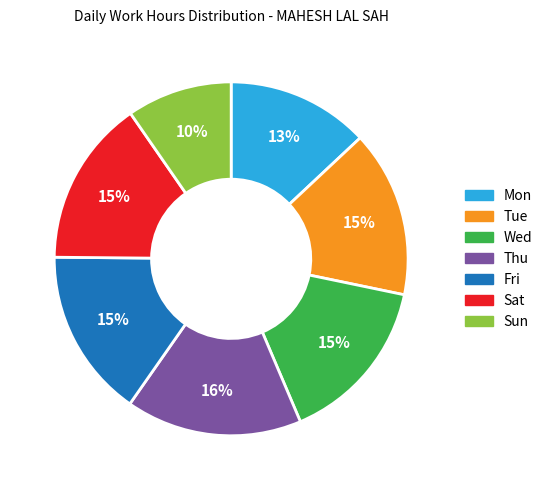

How many slices are in this pie chart?

7